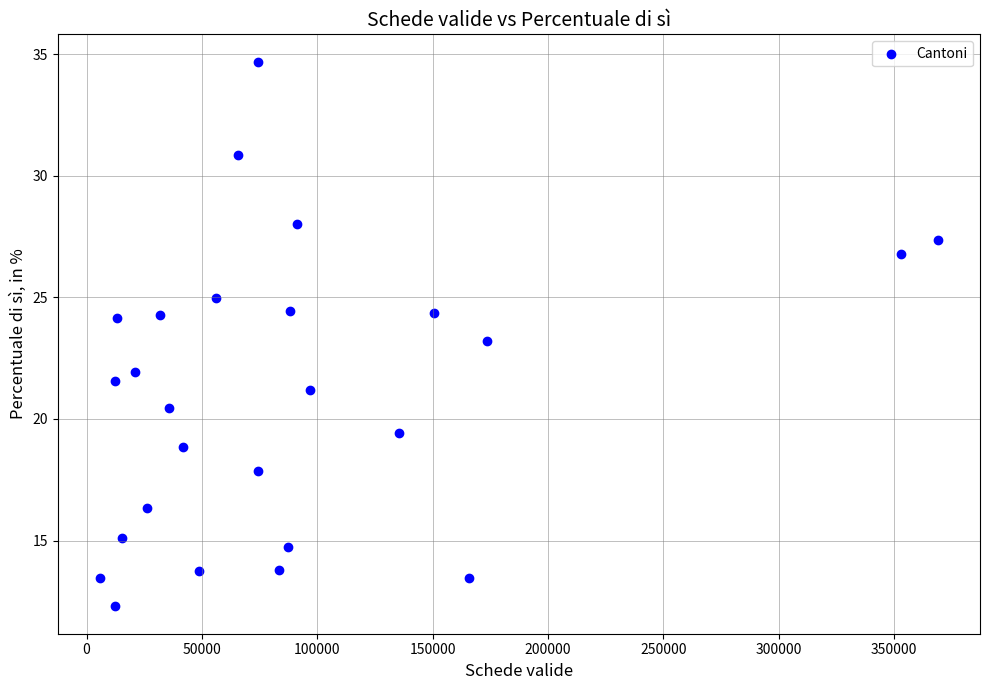

What is the range of Y values (max minus min)?

22.4